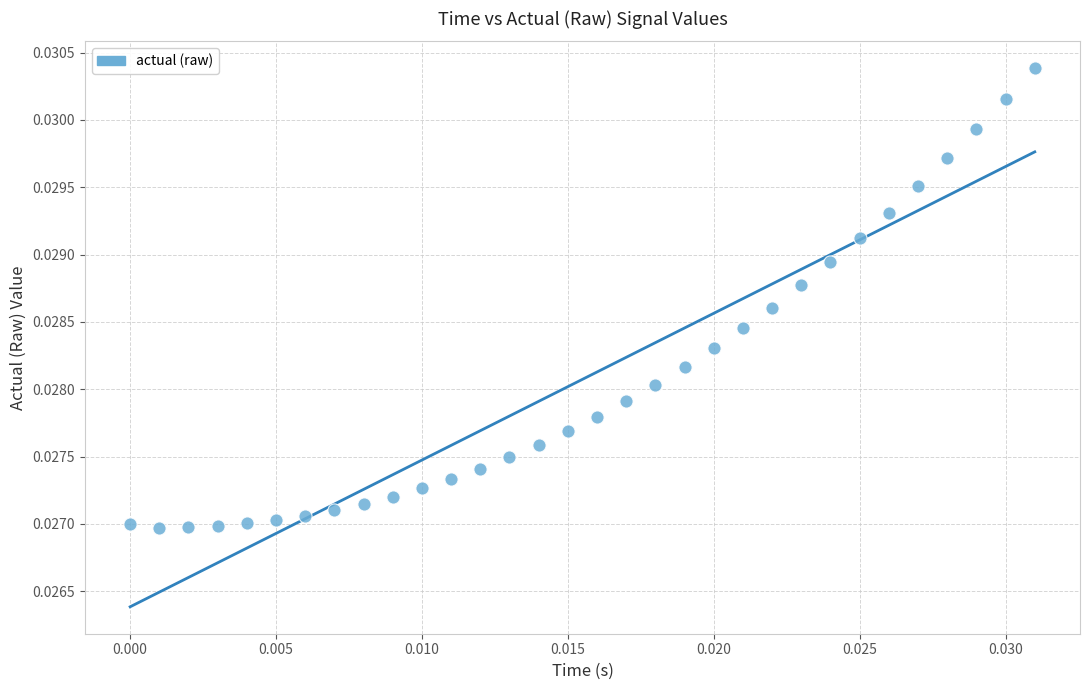

How many data points are displayed?

32